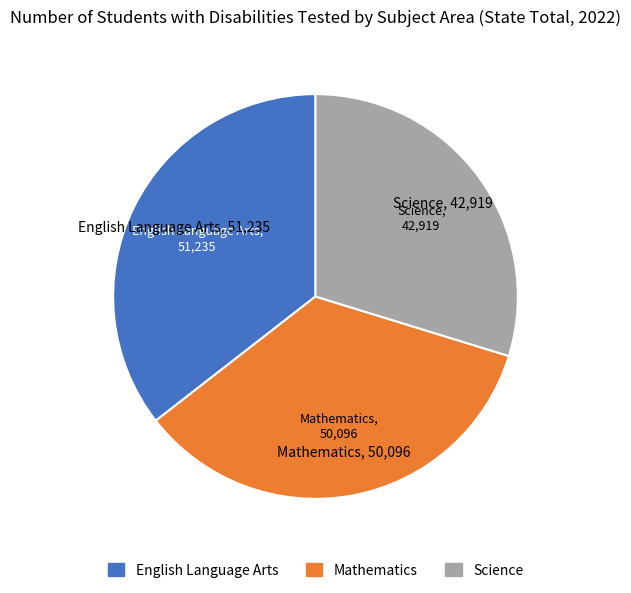

Rank the categories by value from lowest to highest.

Science, Mathematics, English Language Arts